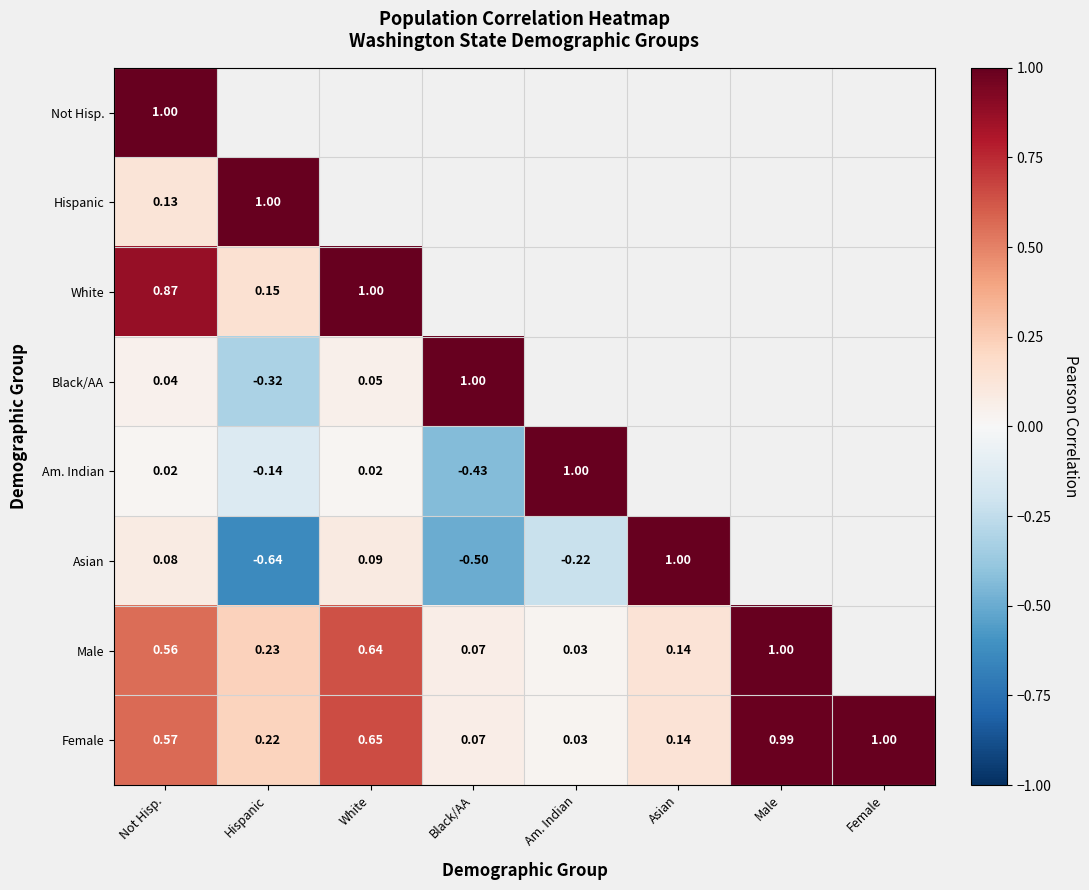

Where is Female nearest to the value 0?

Am. Indian